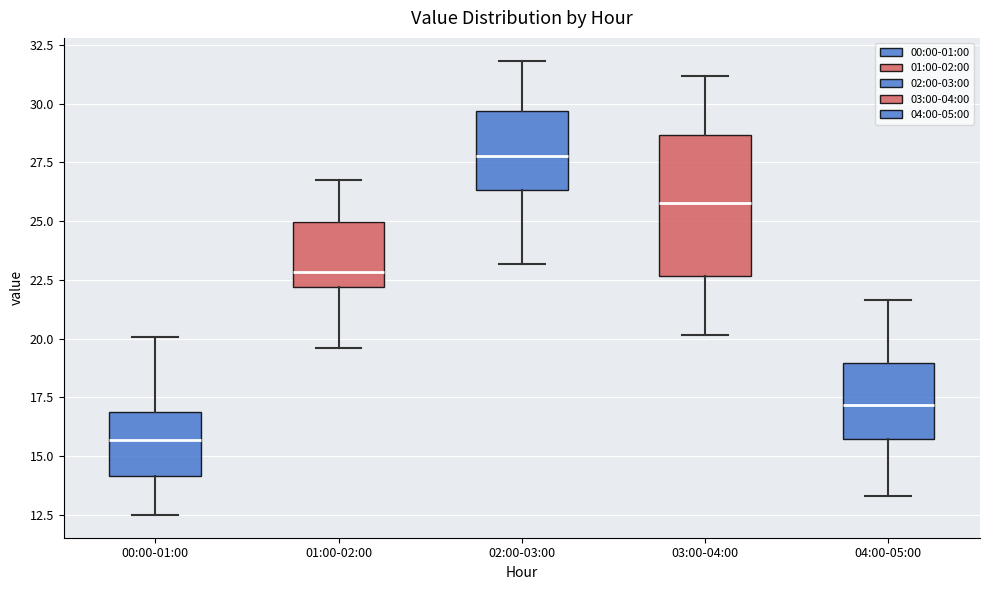

Which box has the highest median line?

02:00-03:00